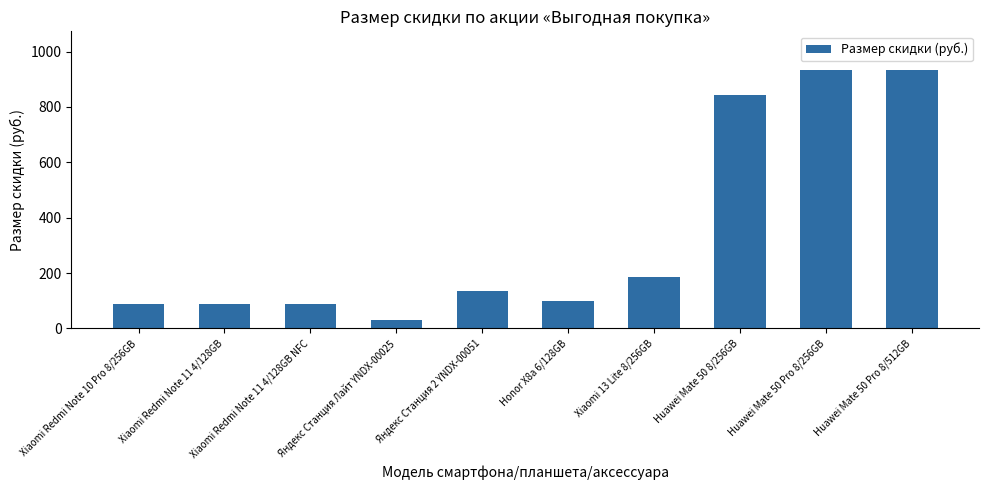

How many bars are there in total?

10